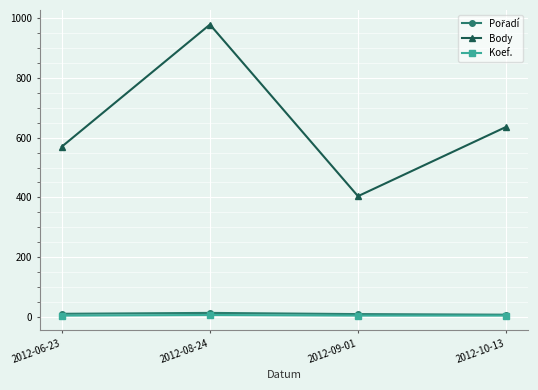

What is the highest value of the Koef. series?

6